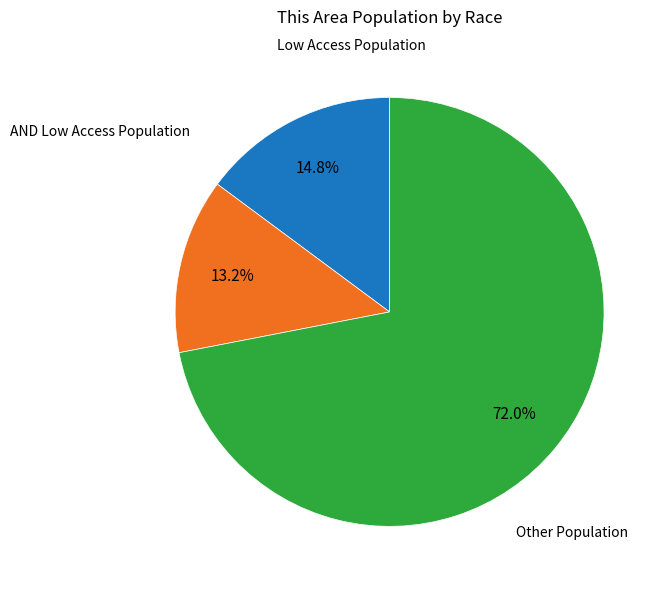

Is there any slice that represents more than half of the pie?

Yes